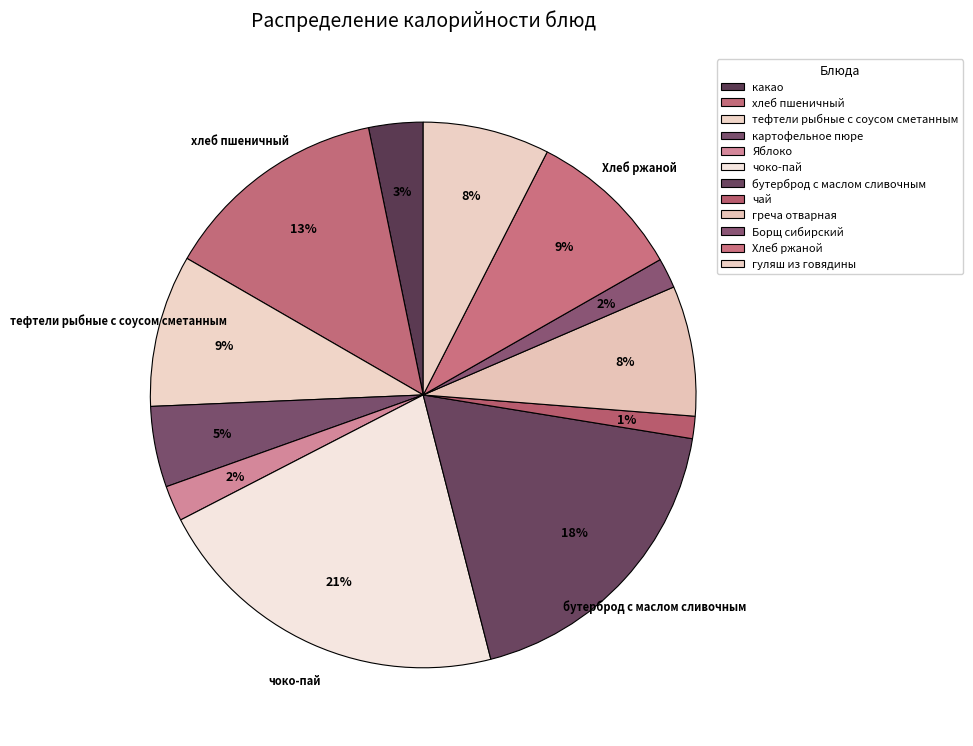

Rank the categories by value from lowest to highest.

чай, Борщ сибирский, Яблоко, какао, картофельное пюре, гуляш из говядины, греча отварная, тефтели рыбные с соусом сметанным, Хлеб ржаной, хлеб пшеничный, бутерброд с маслом сливочным, чоко-пай